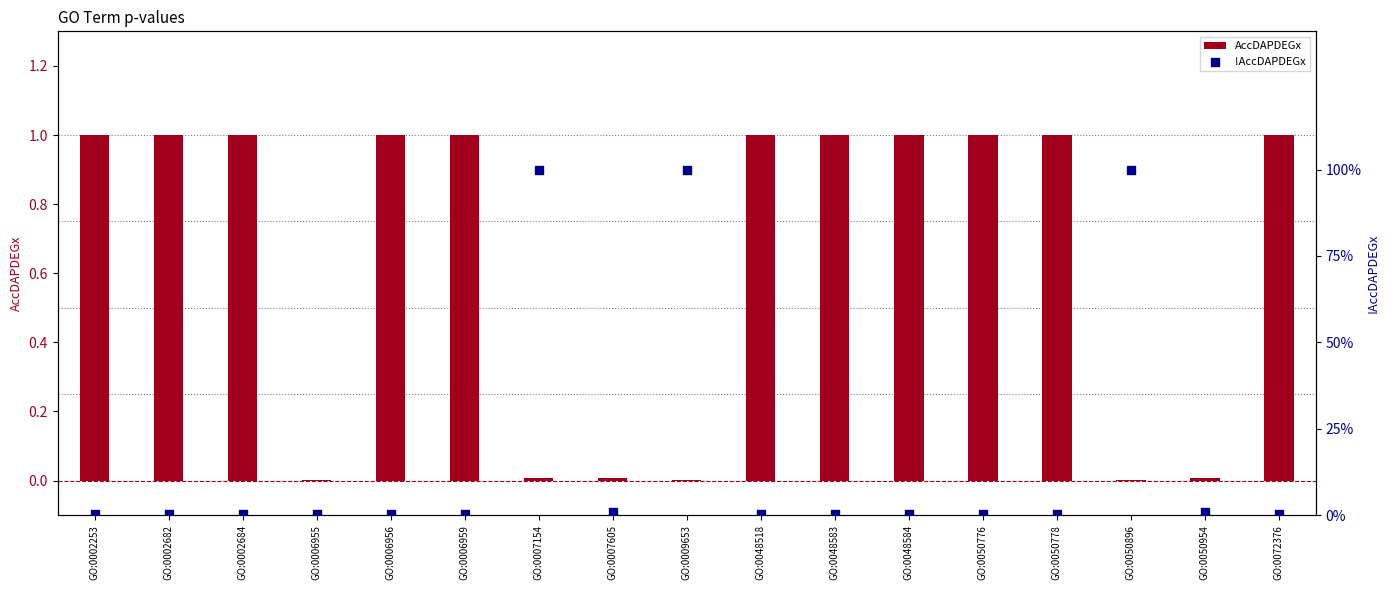

Which series has the largest total across all categories?

AccDAPDEGx